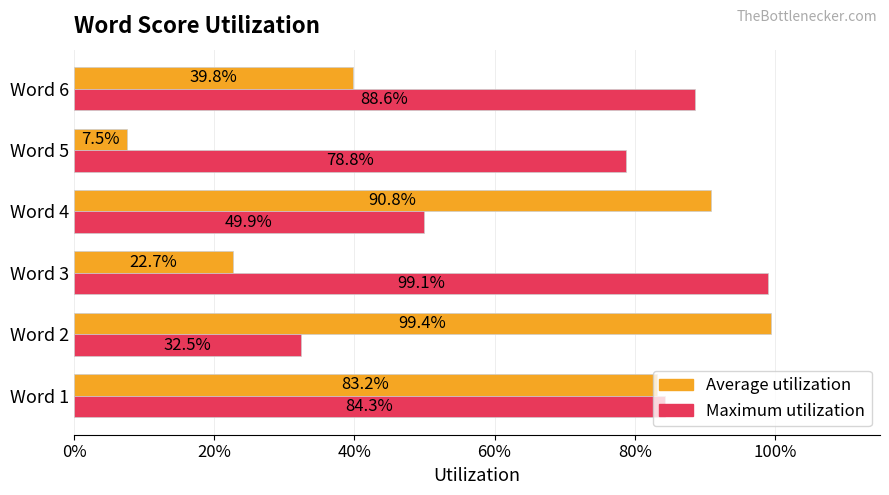

What are all the series names shown in the legend?

Average utilization, Maximum utilization